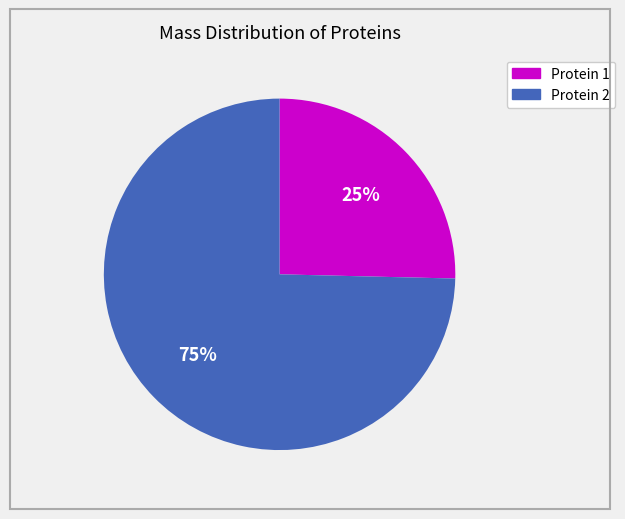

Do Protein 2 and Protein 1 together represent more than half of the pie?

Yes